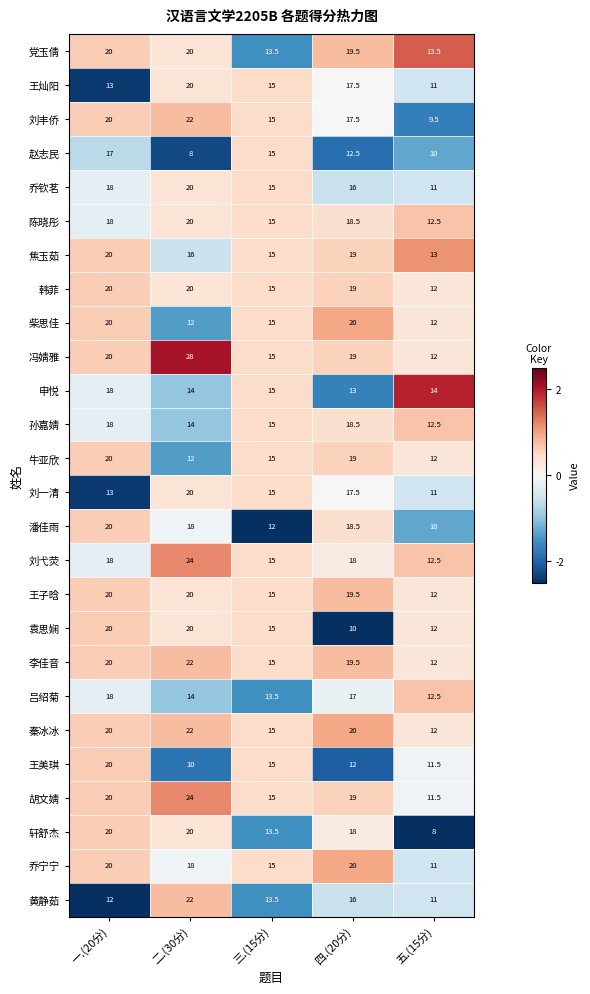

How many series are shown in this chart?

26